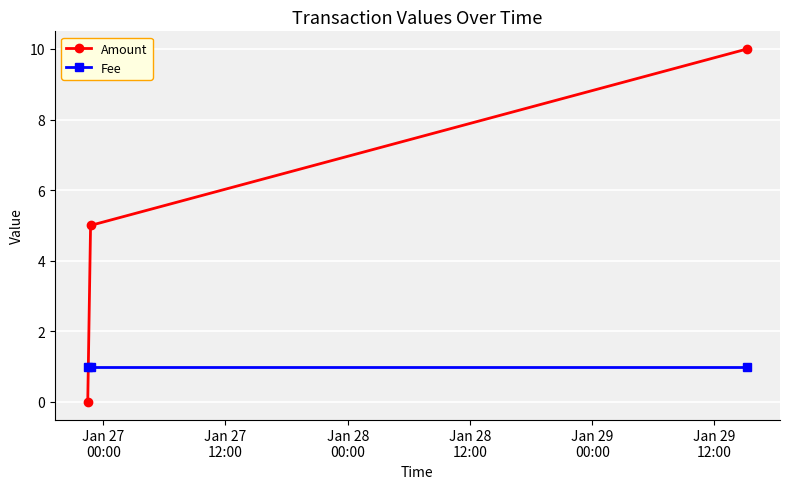

Which series has the largest range (max minus min)?

Amount